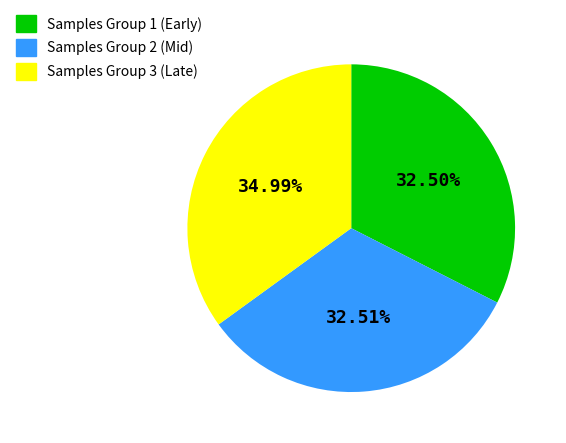

Between Samples Group 3 (Late) and Samples Group 1 (Early), which is larger?

Samples Group 3 (Late)